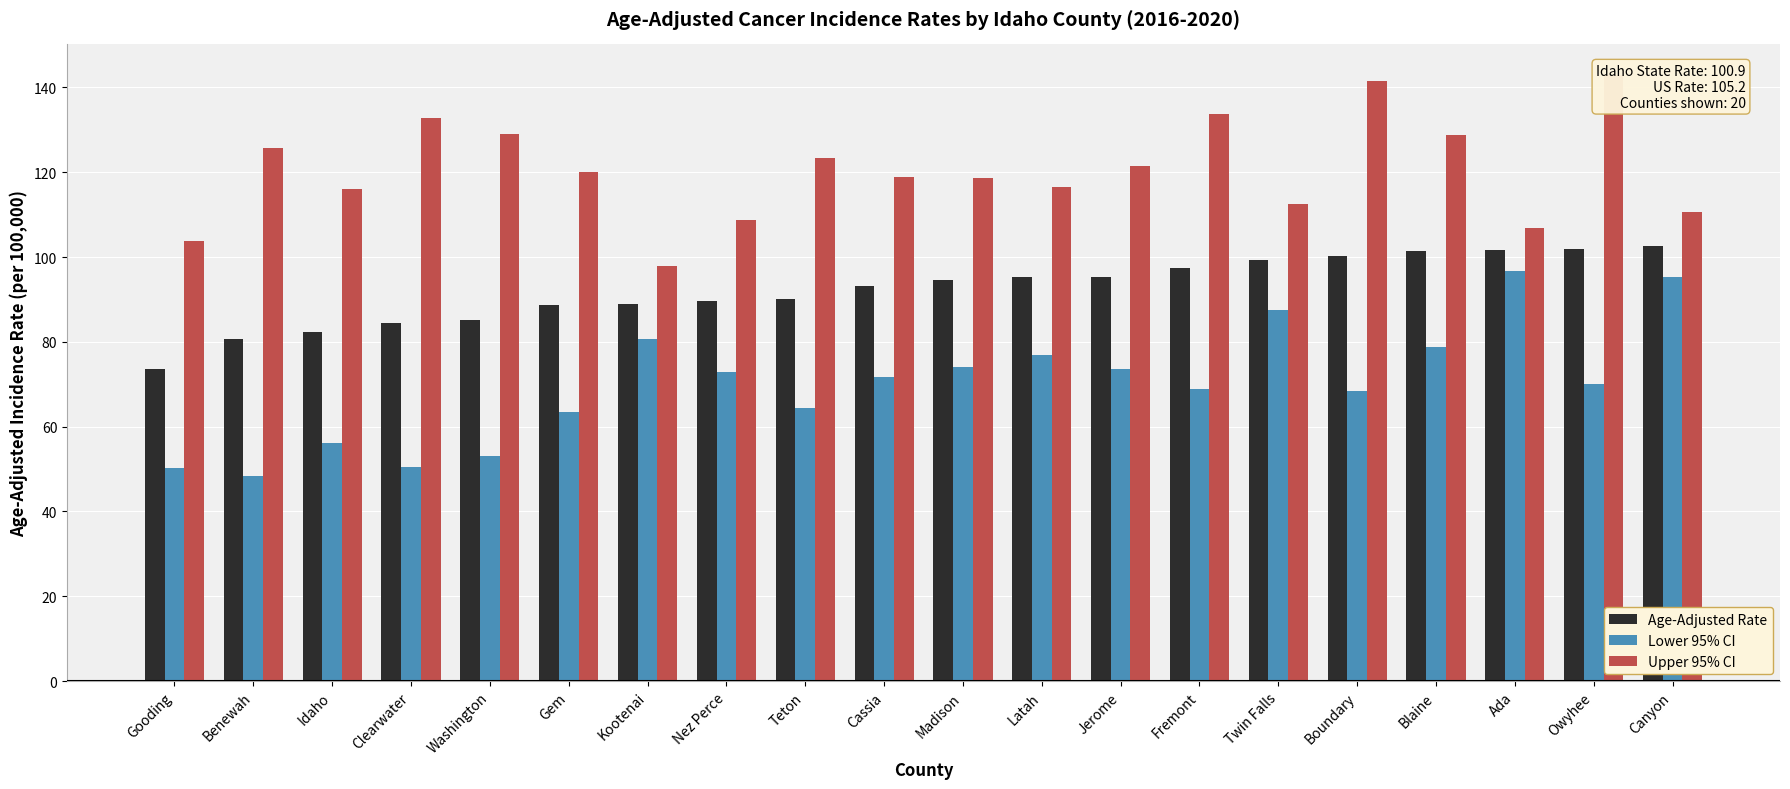

What is the difference between the maximum and minimum values in the Upper 95% CI series?

45.0